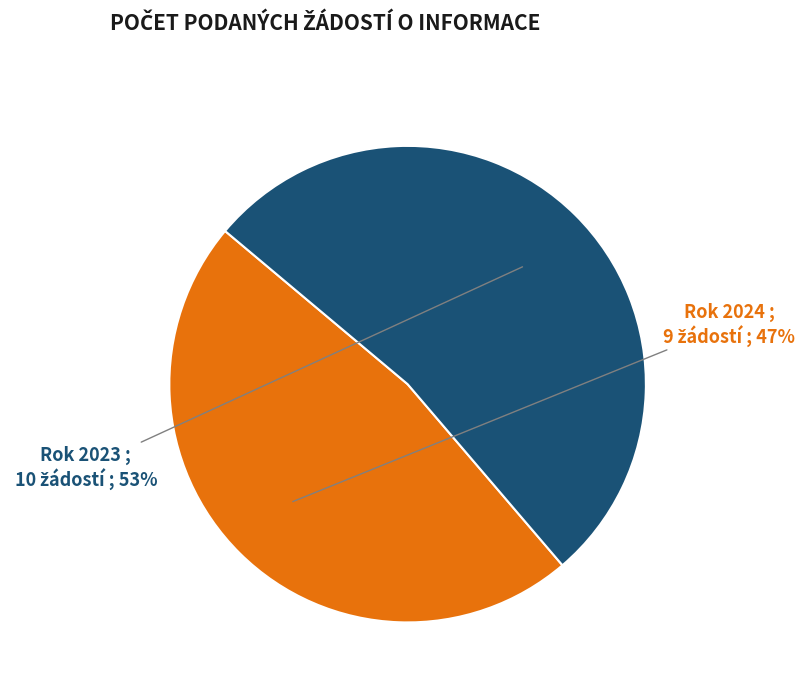

Combined, do Rok 2023 and Rok 2024 account for over 50%?

Yes